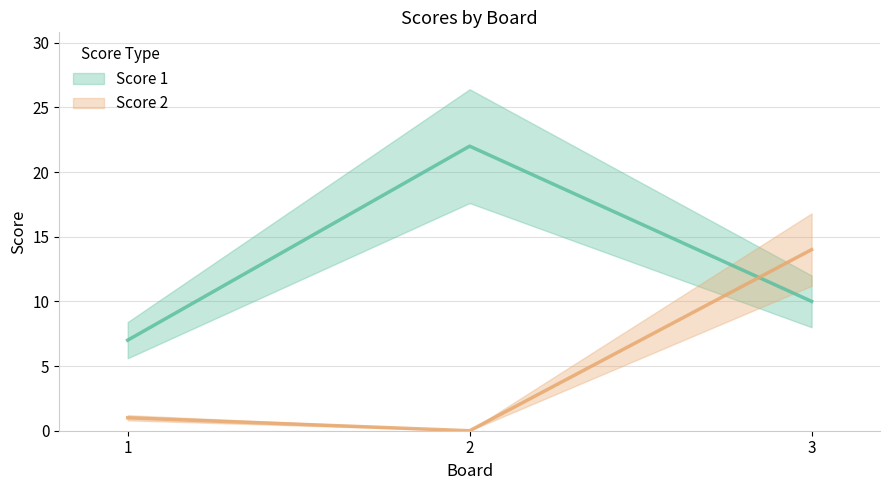

List the series in order of their overall mean, lowest first.

Score 2, Score 1